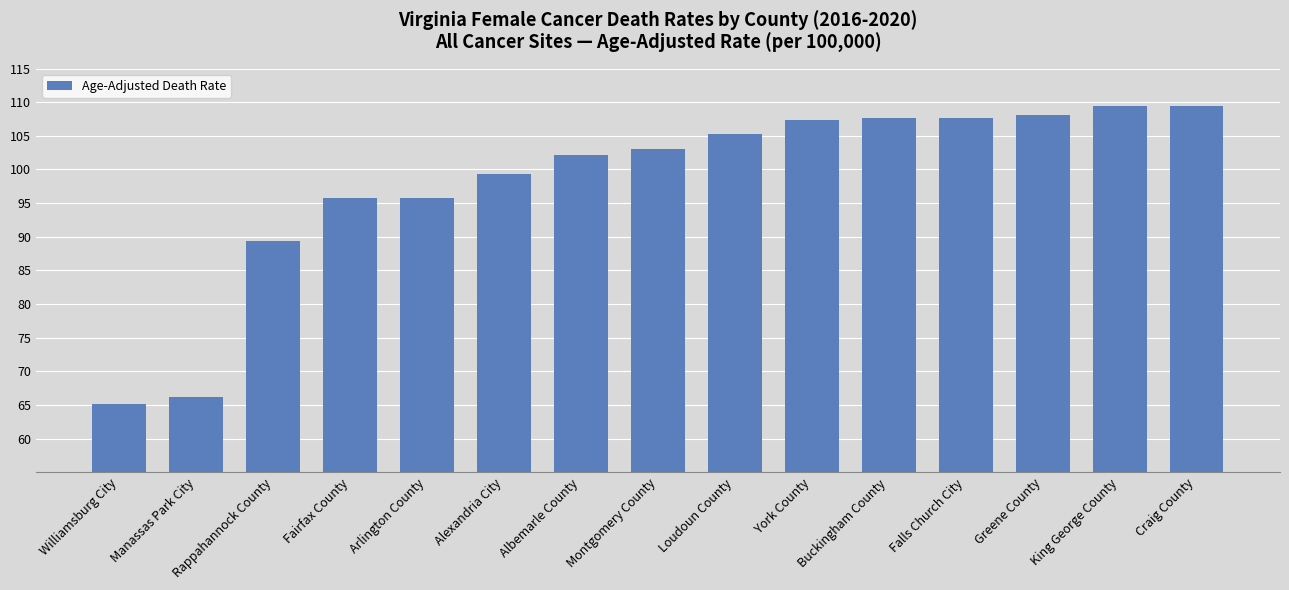

What is the approximate value at Falls Church City?

107.6